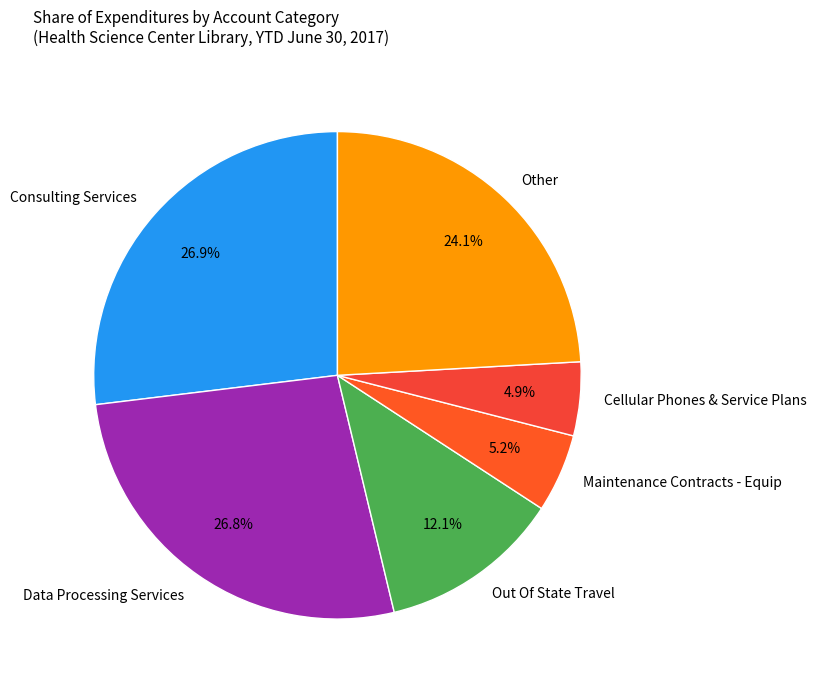

Is there a majority slice in this chart?

No